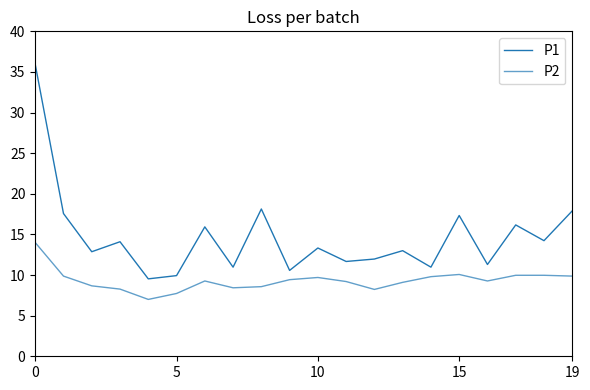

Reading left to right, transcribe all the data shown in this chart.

P1: 35.9	17.6	12.9	14.1	9.5	9.9	15.9	11.0	18.1	10.6	13.3	11.7	12.0	13.0	11.0	17.3	11.3	16.2	14.2	17.9
P2: 14.0	9.9	8.7	8.3	7.0	7.7	9.3	8.4	8.6	9.4	9.7	9.2	8.2	9.1	9.8	10.1	9.3	10.0	10.0	9.9